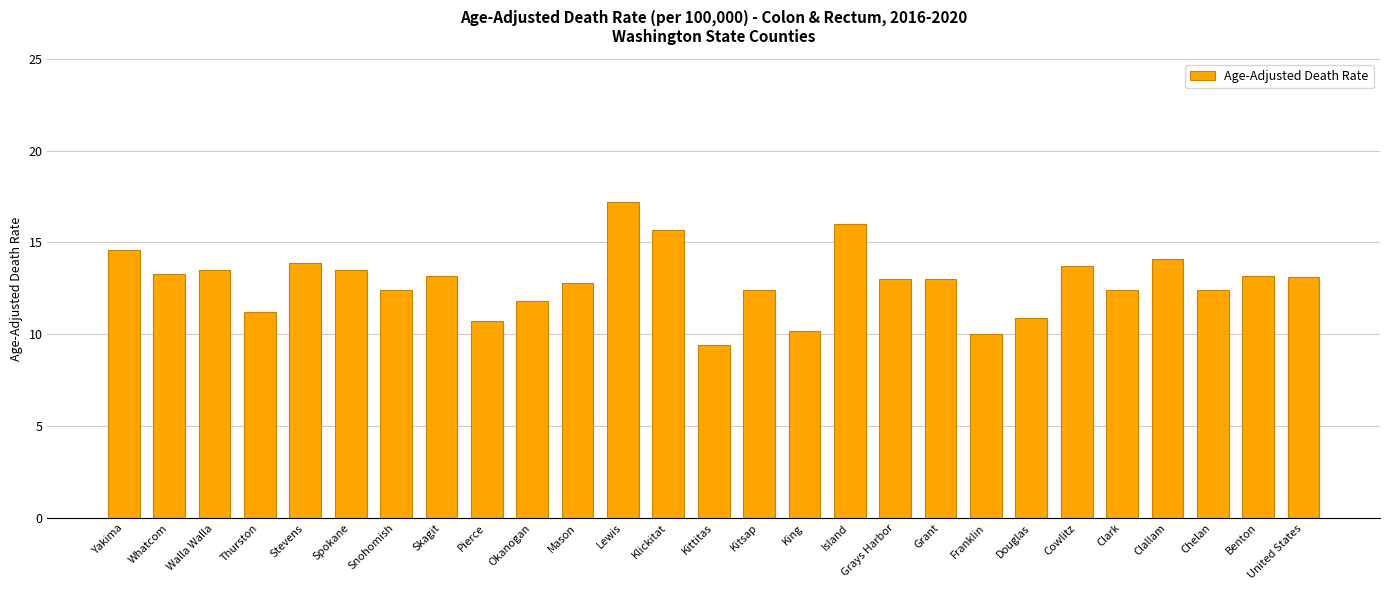

What is the average value?

12.9